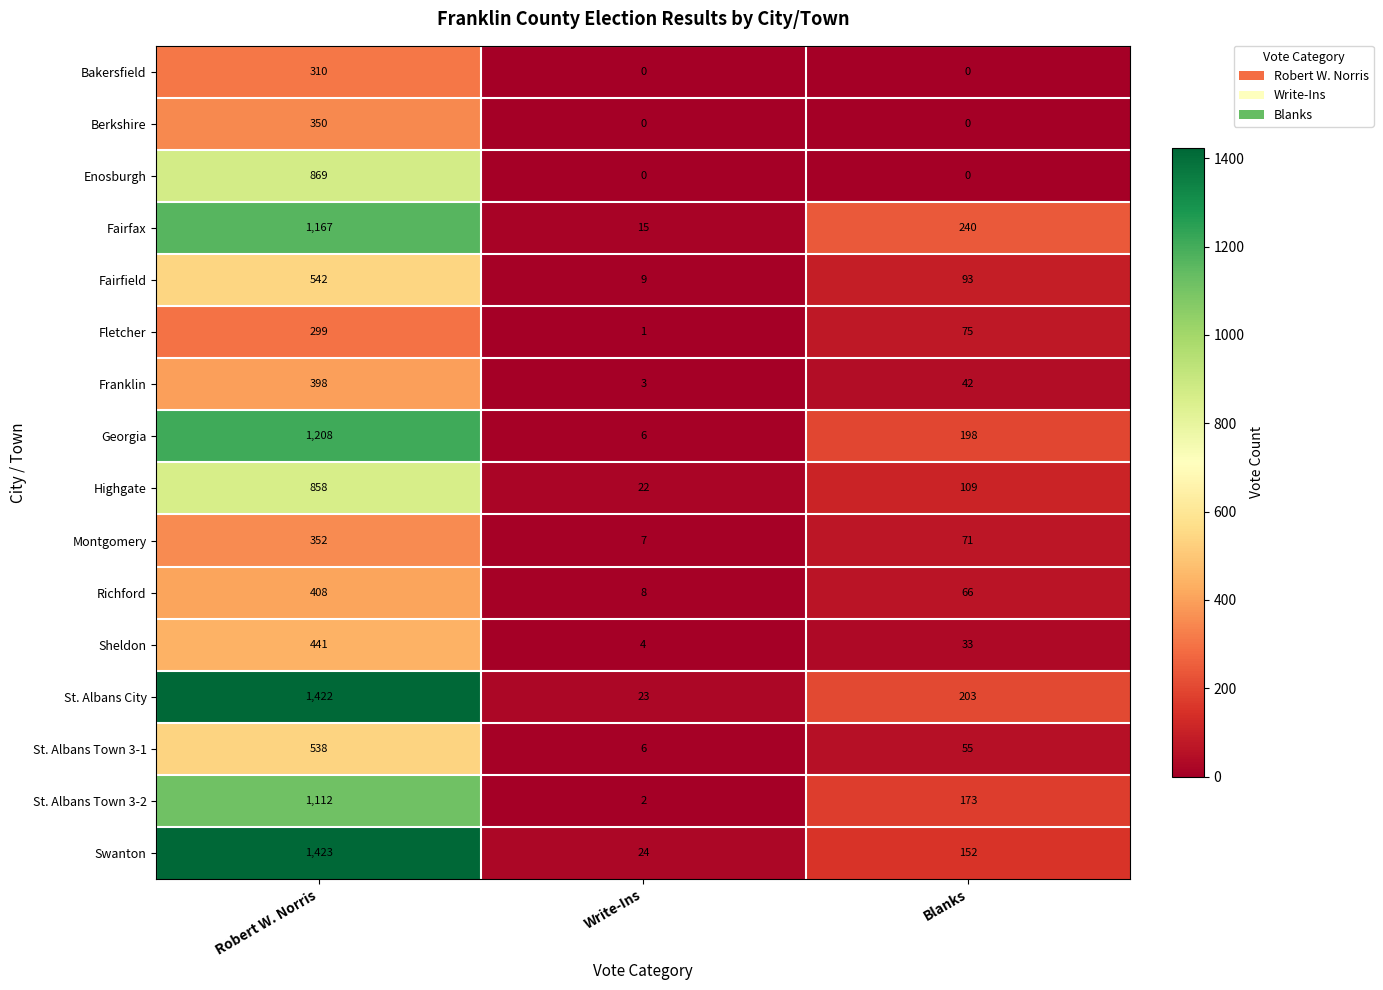

At which category does the chart reach its peak across all series?

Robert W. Norris